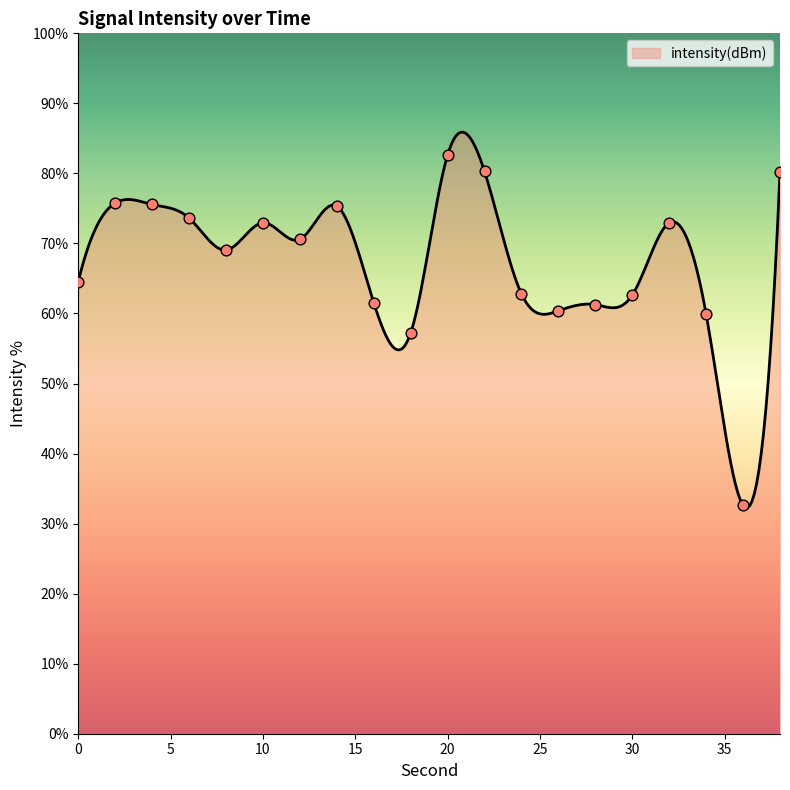

Approximately how many times larger is the value at 24 compared to 38?

0.8